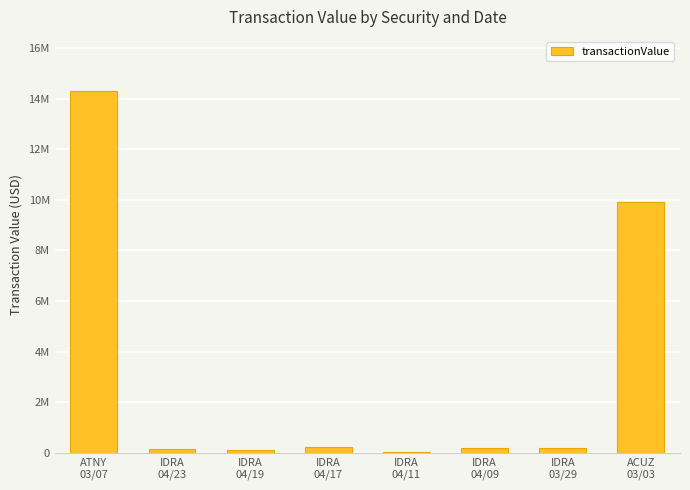

What is the change in value from IDRA
04/09 to ACUZ
03/03?

+9730245